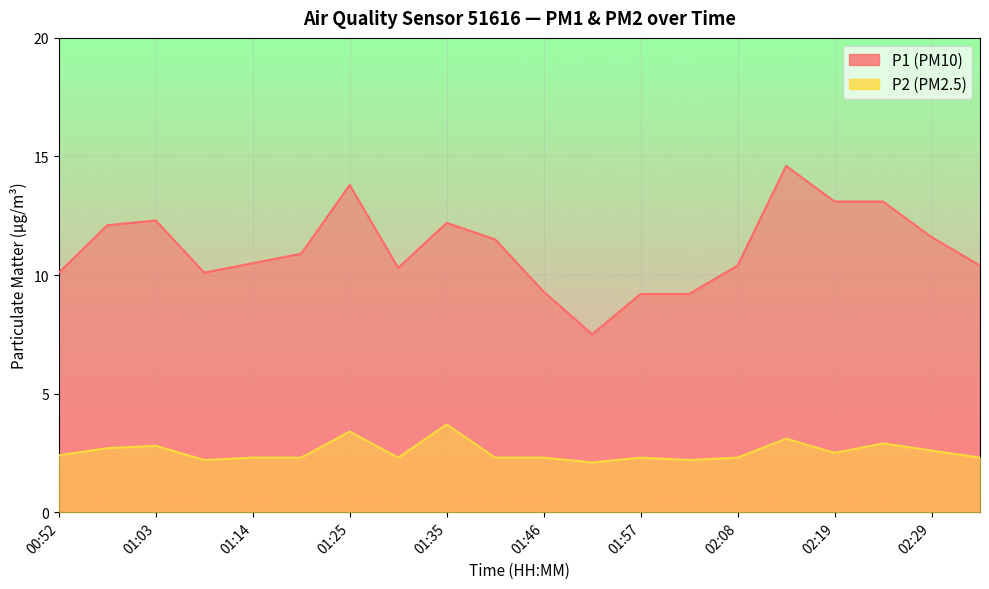

List the series in order of their overall mean, highest first.

P1, P2